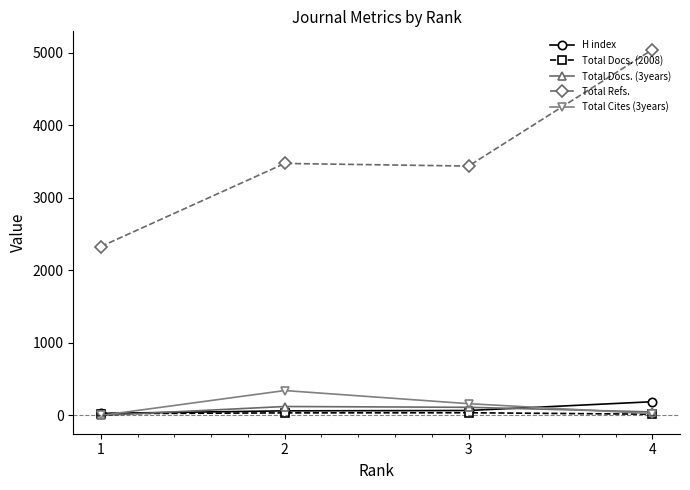

Is the value of Total Cites (3years) at 3 greater than the value of Total Refs. at 1?

No